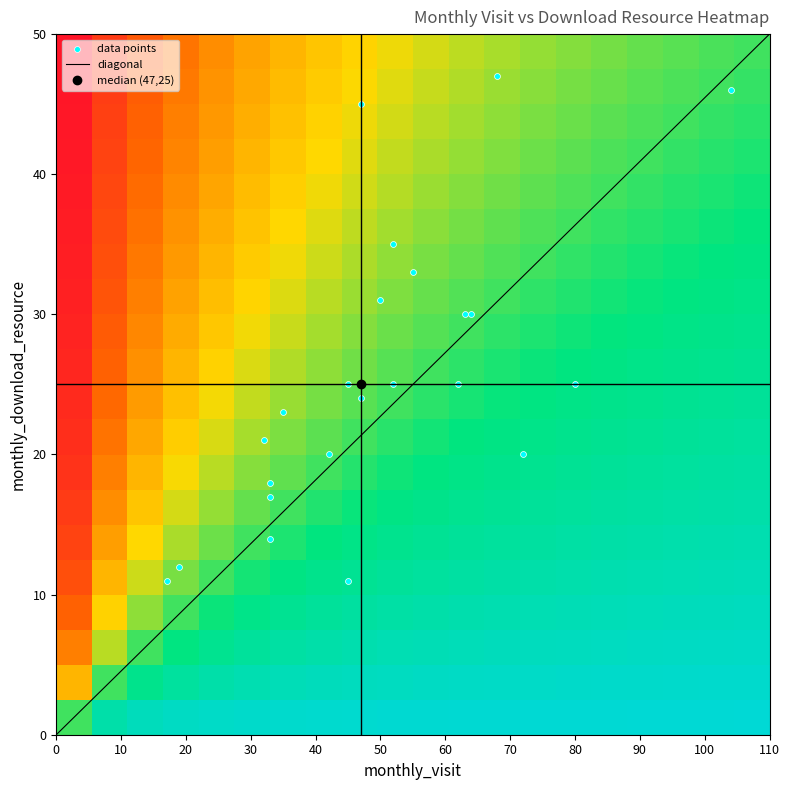

Between monthly_download_resource and monthly_visit, which is larger?

monthly_visit